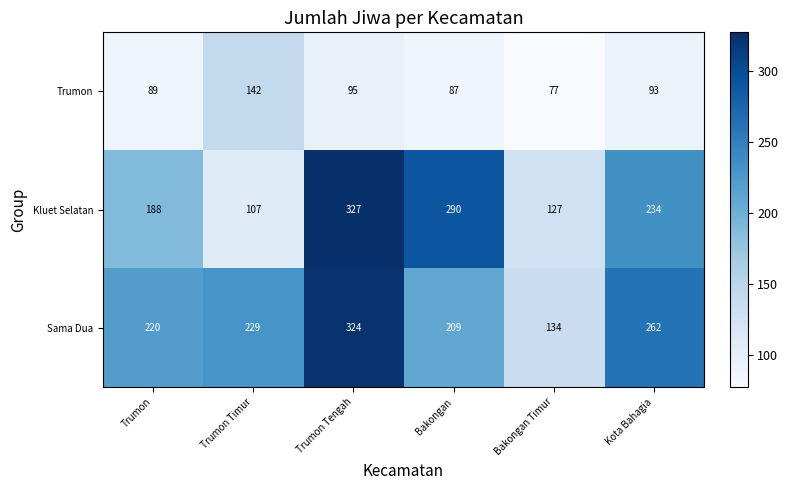

Which series changed the most between Trumon and Bakongan Timur?

Sama Dua